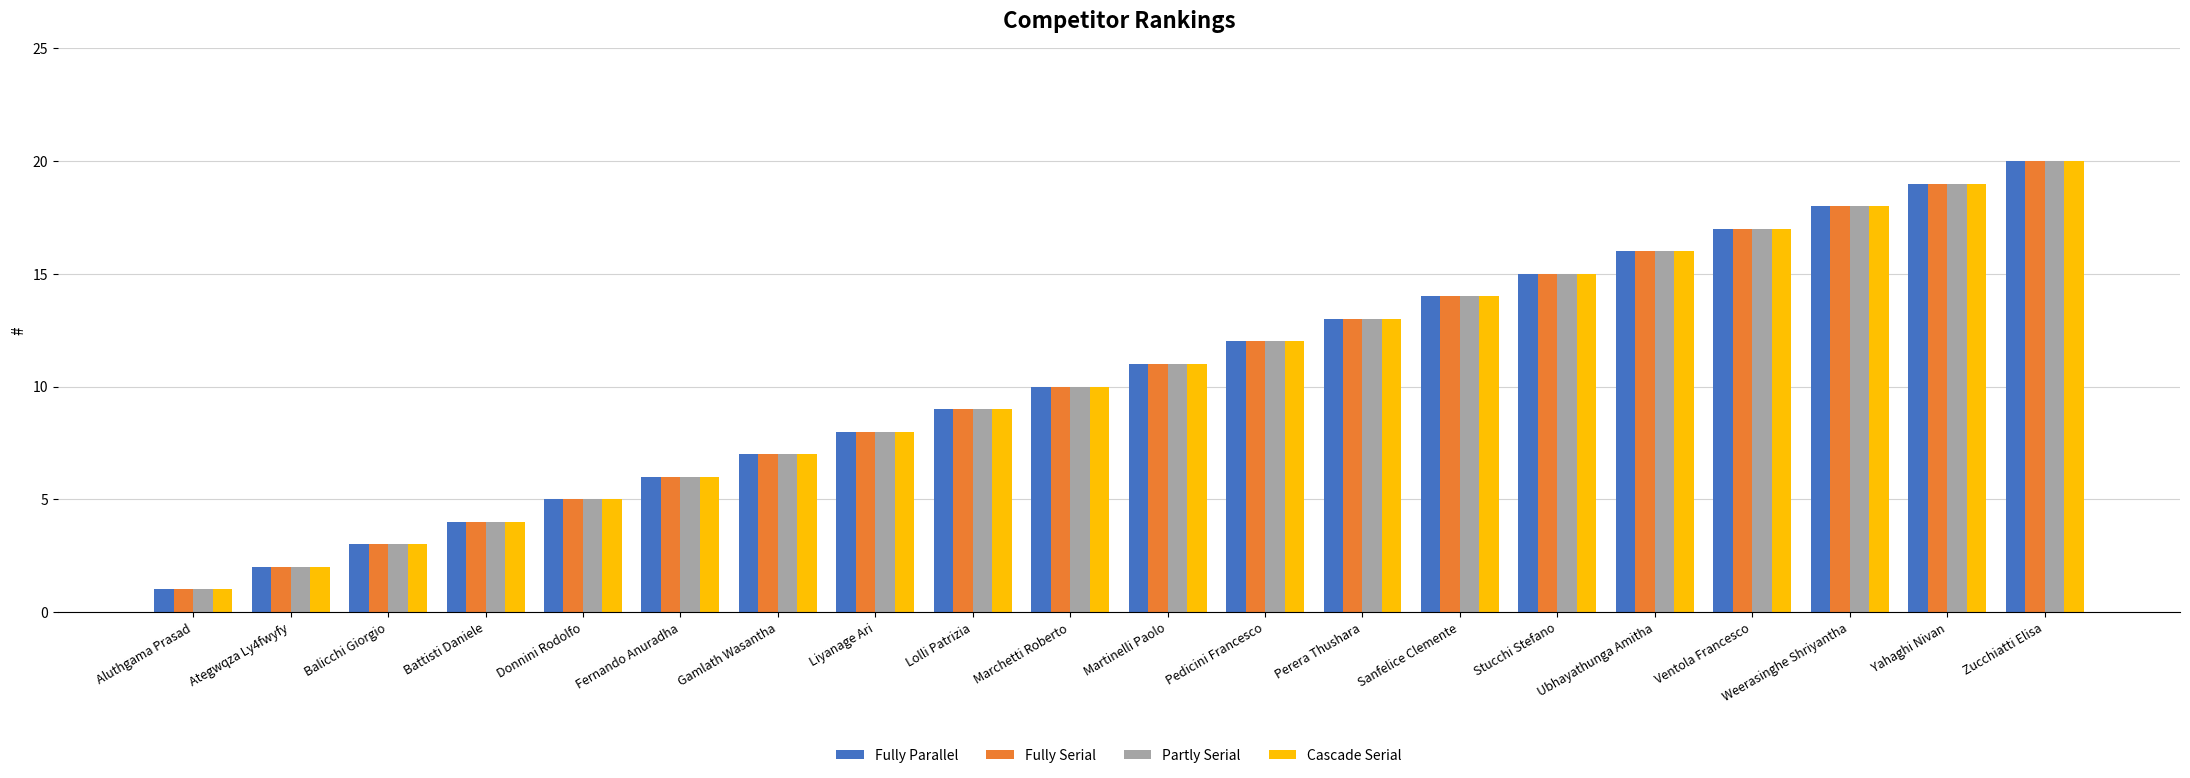

What is the difference between the maximum and minimum values in the Partly Serial series?

19